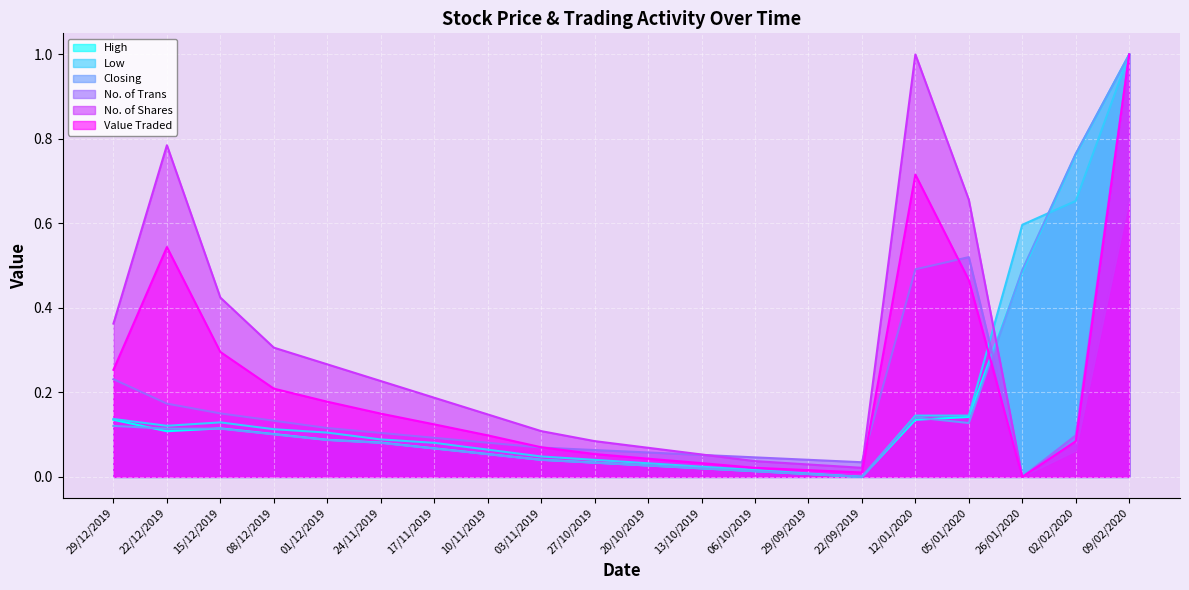

At which label does No. of Shares reach its minimum?

26/01/2020